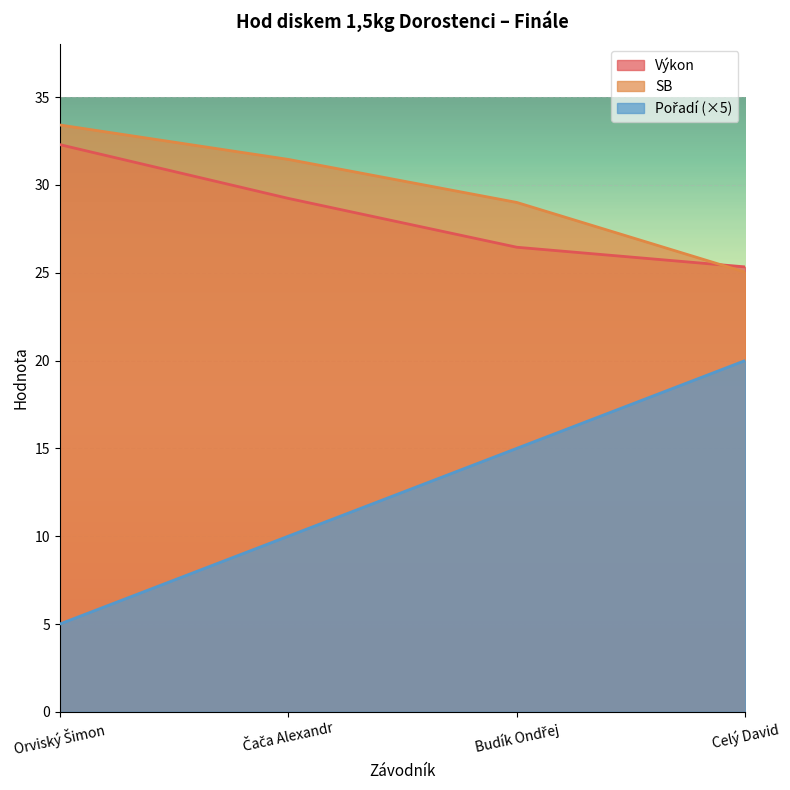

Reading left to right, what are all the values shown in this chart?

Pořadí: 5.0	10.0	15.0	20.0
Výkon: 32.3	29.2	26.4	25.3
SB: 33.4	31.4	29.0	25.0